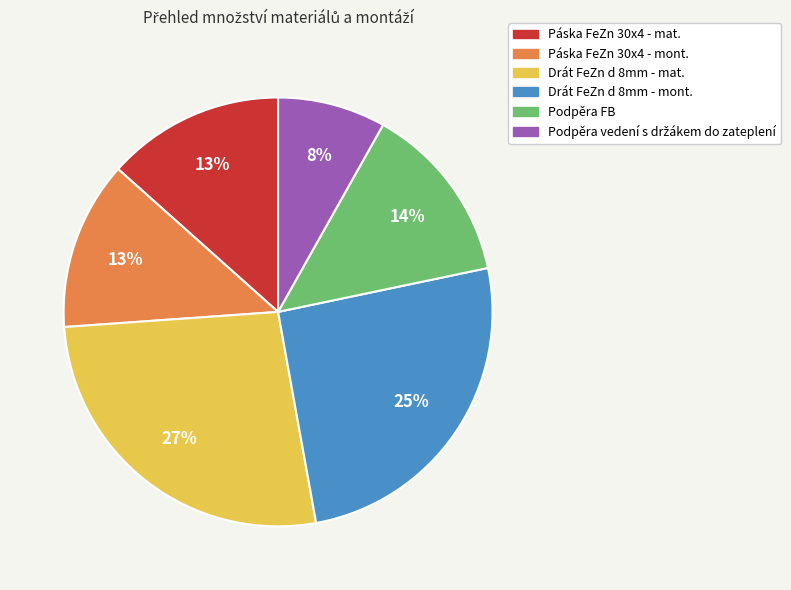

Do Páska FeZn 30x4 - mont. and Podpěra FB together represent more than half of the pie?

No